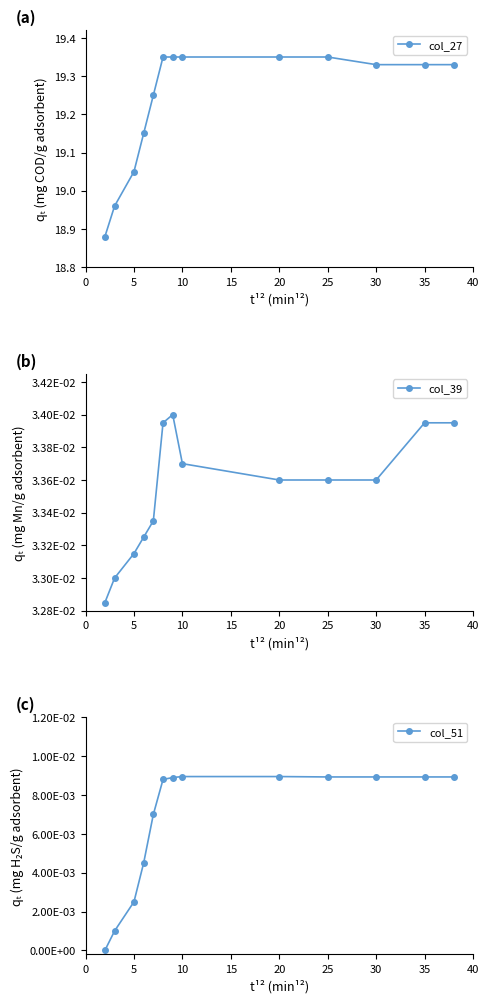

The col_27 series shows 27.9 at 20. True or false?

False